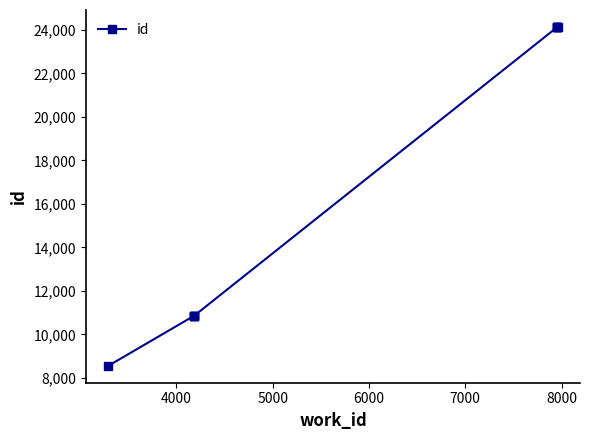

True or false: the data shows 17609 at 5000.

False